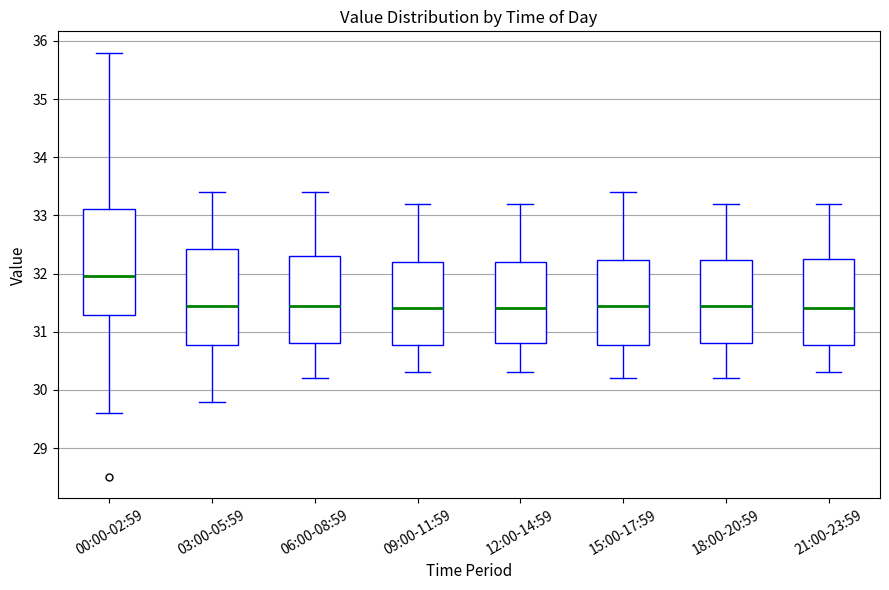

Reading left to right, read every box against the y-axis: the position of its median line, the range the box covers, and the ends of its whiskers. The values are not printed on the chart, so give them approximately, as read against the axis.

00:00-02:59: median 32.0, box 31.3 to 33.1, whiskers 29.6 to 35.8
03:00-05:59: median 31.5, box 30.8 to 32.4, whiskers 29.8 to 33.4
06:00-08:59: median 31.5, box 30.8 to 32.3, whiskers 30.2 to 33.4
09:00-11:59: median 31.4, box 30.8 to 32.2, whiskers 30.3 to 33.2
12:00-14:59: median 31.4, box 30.8 to 32.2, whiskers 30.3 to 33.2
15:00-17:59: median 31.5, box 30.8 to 32.2, whiskers 30.2 to 33.4
18:00-20:59: median 31.5, box 30.8 to 32.2, whiskers 30.2 to 33.2
21:00-23:59: median 31.4, box 30.8 to 32.3, whiskers 30.3 to 33.2